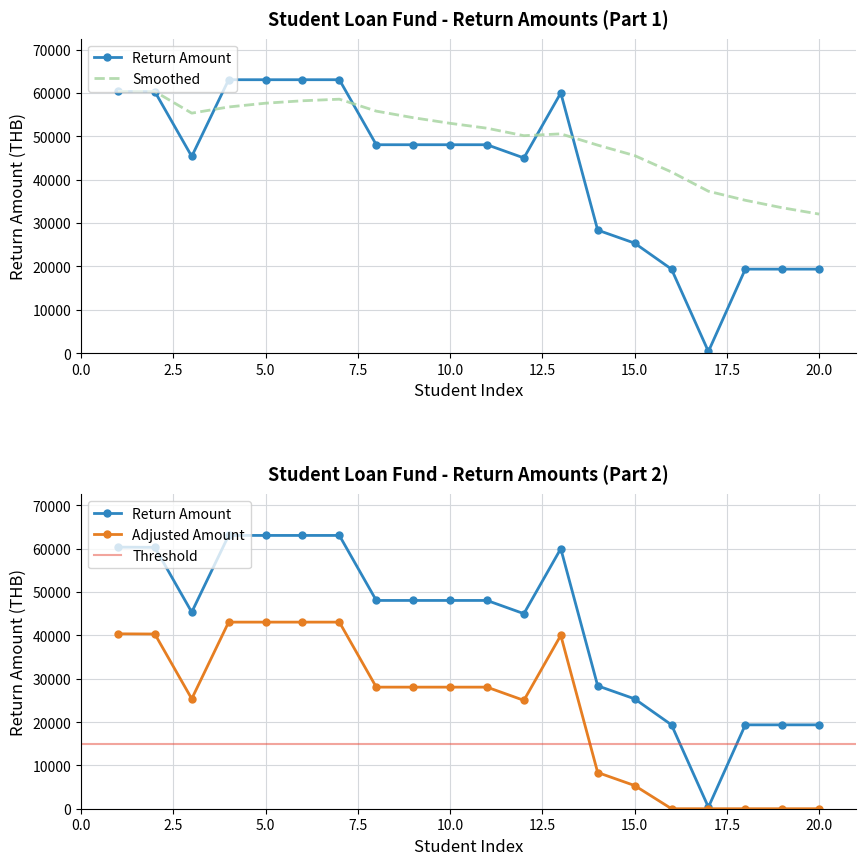

What is the change in value from 2 to 12?

-15305